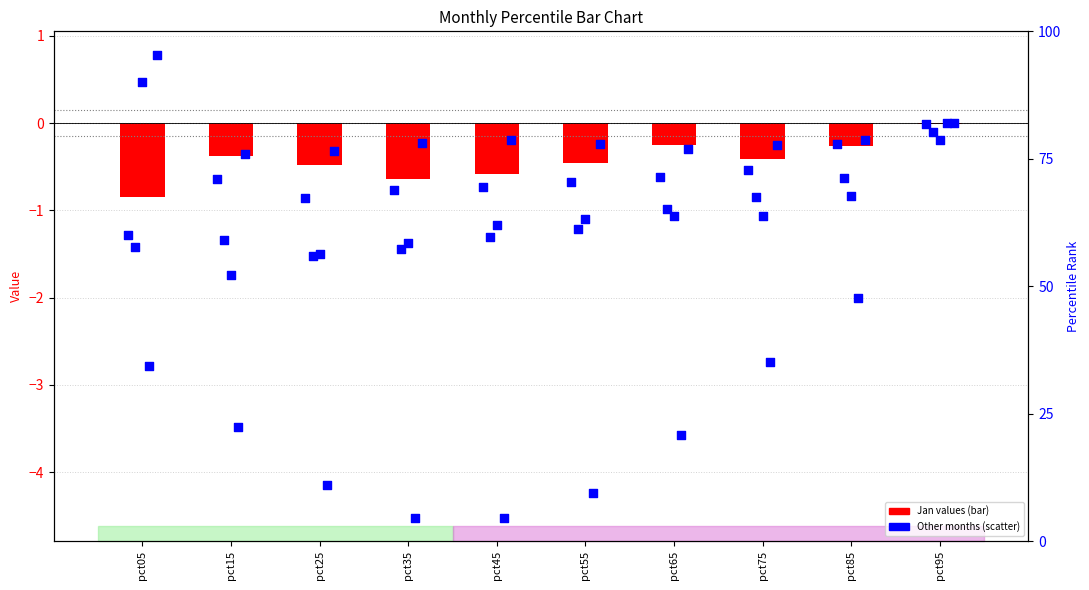

At how many categories does at least one series exceed -4?

10